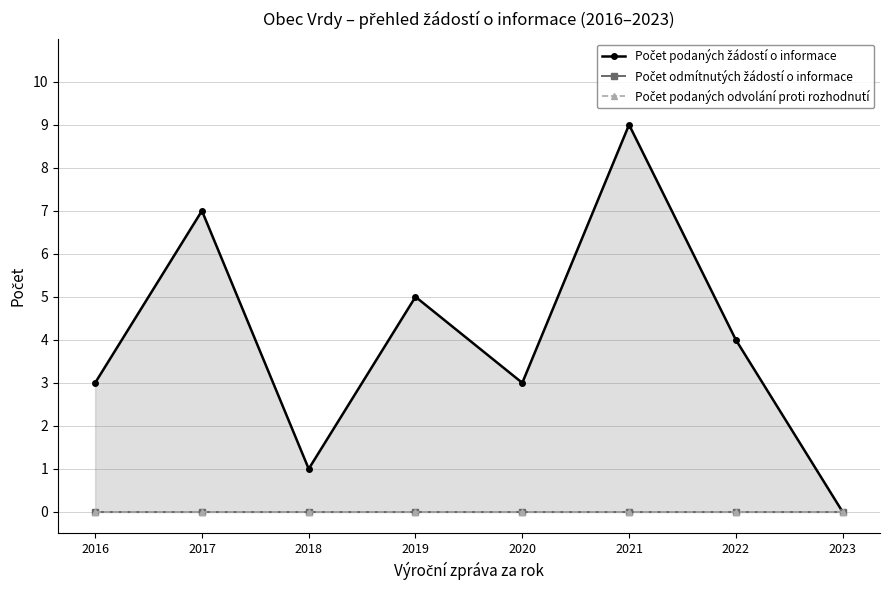

What are all the series names shown in the legend?

Počet podaných žádostí o informace, Počet odmítnutých žádostí o informace, Počet podaných odvolání proti rozhodnutí